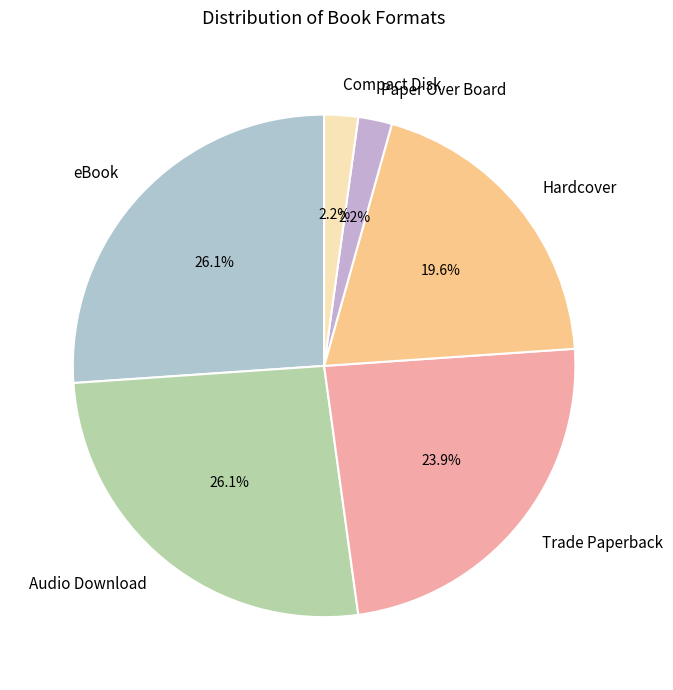

What percentage is the Compact Disk slice, to the nearest percent?

2%